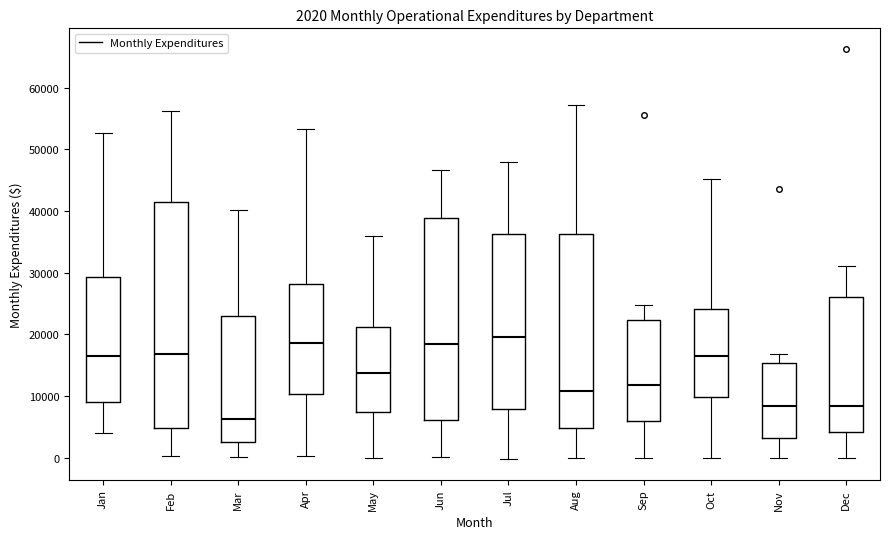

Which box's median line is the highest?

Jul